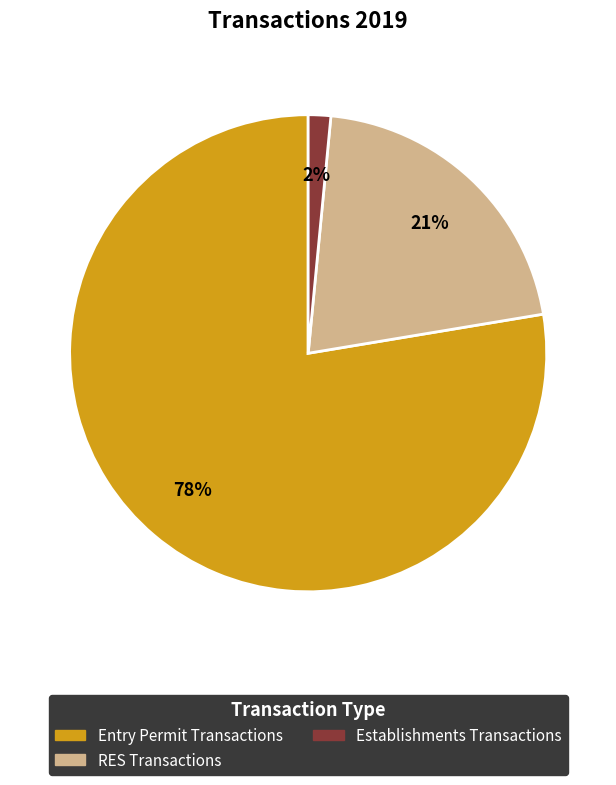

What is the largest slice in the pie chart?

Entry Permit Transactions